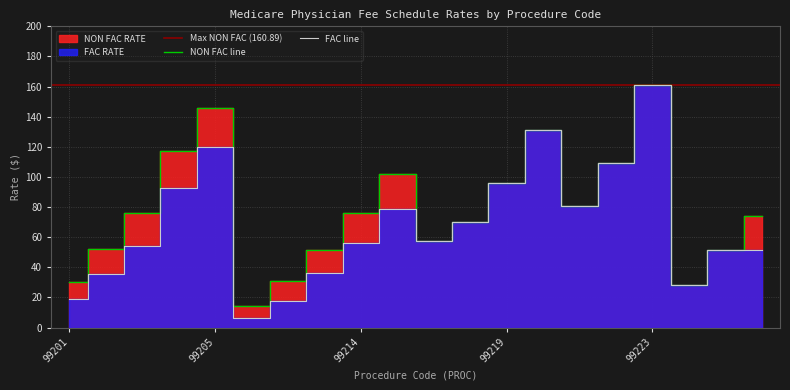

Where is the first local minimum for FAC RATE?

99211